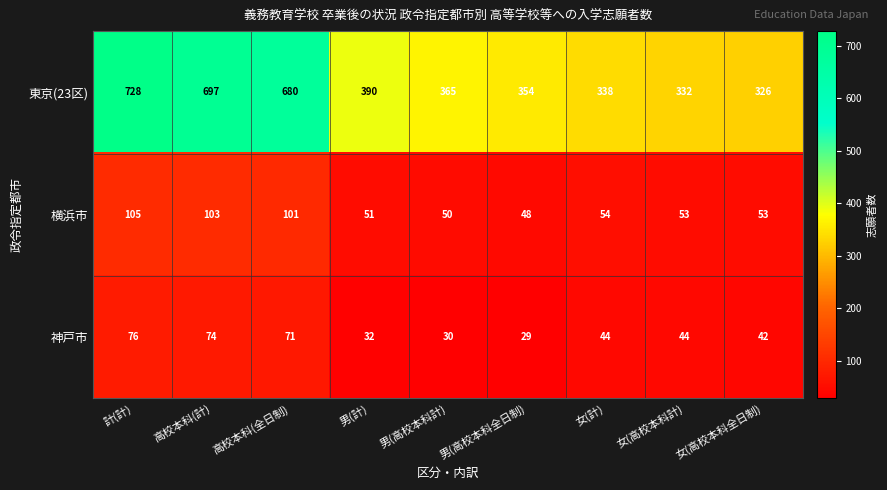

What is the average value of the 神戸市 series?

49